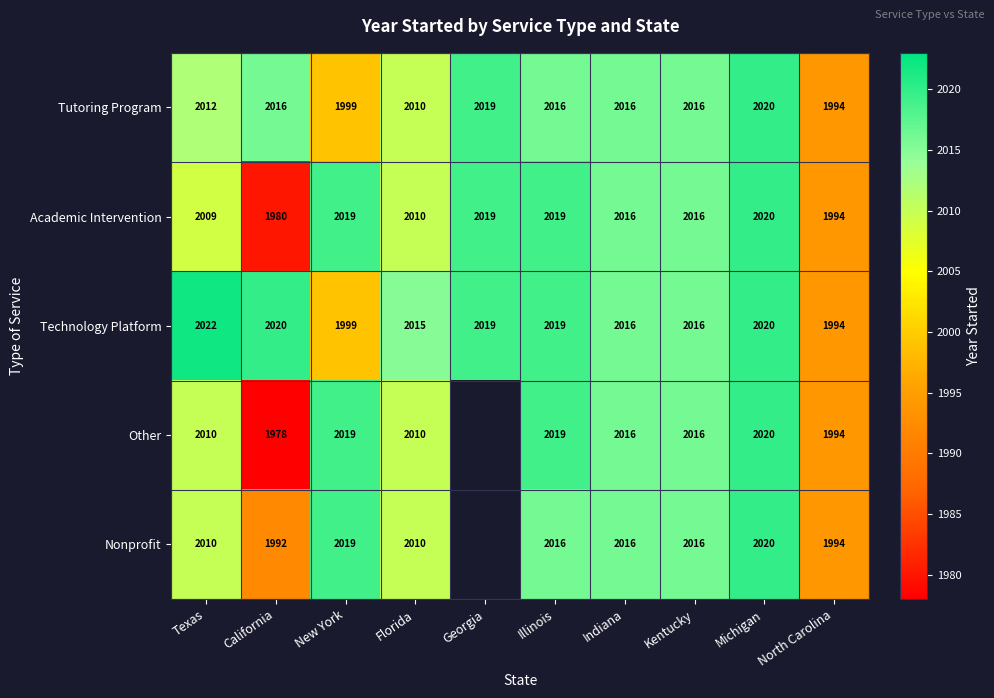

What is the average value of the Academic Intervention series?

2010